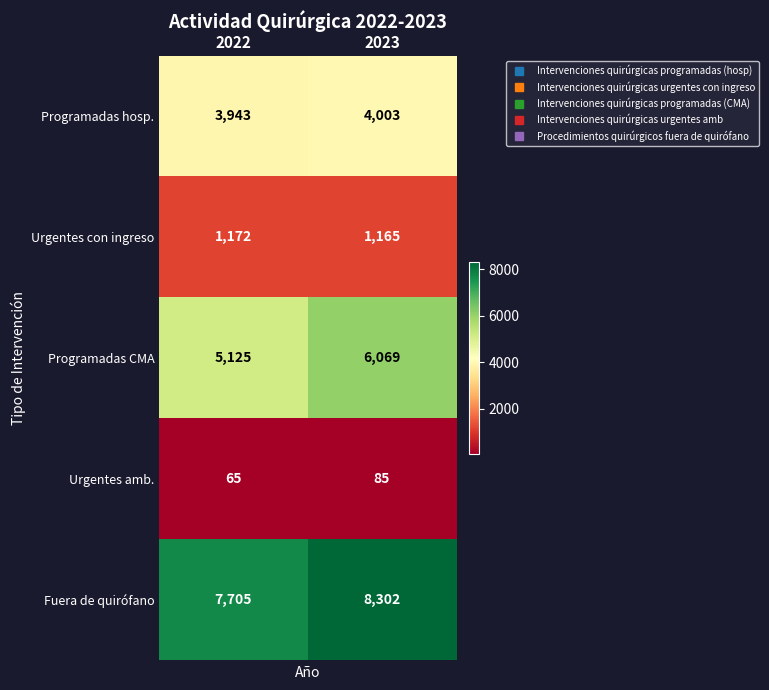

List the series in order of their peak value, lowest first.

Urgentes amb., Urgentes con ingreso, Programadas hosp., Programadas CMA, Fuera de quirófano